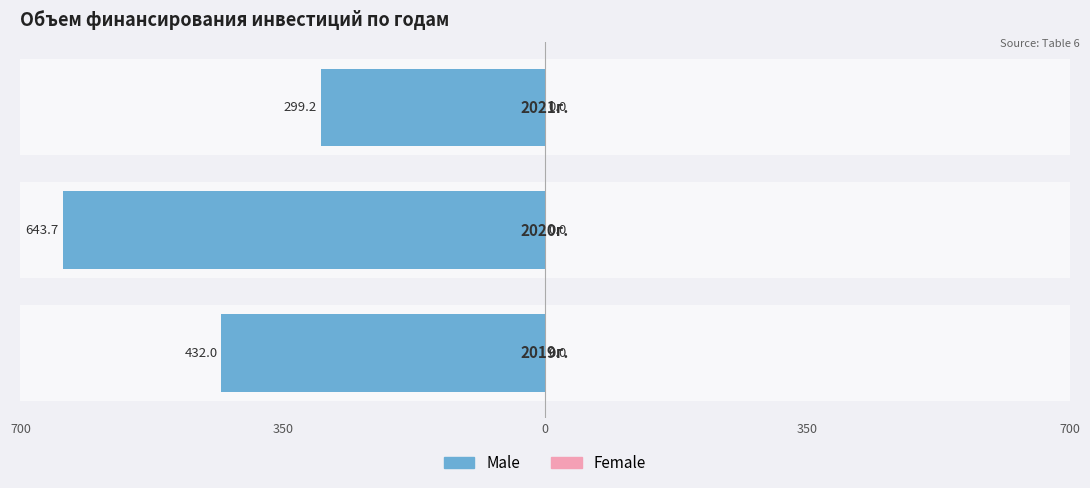

What is the average value of the Male series?

-458.3